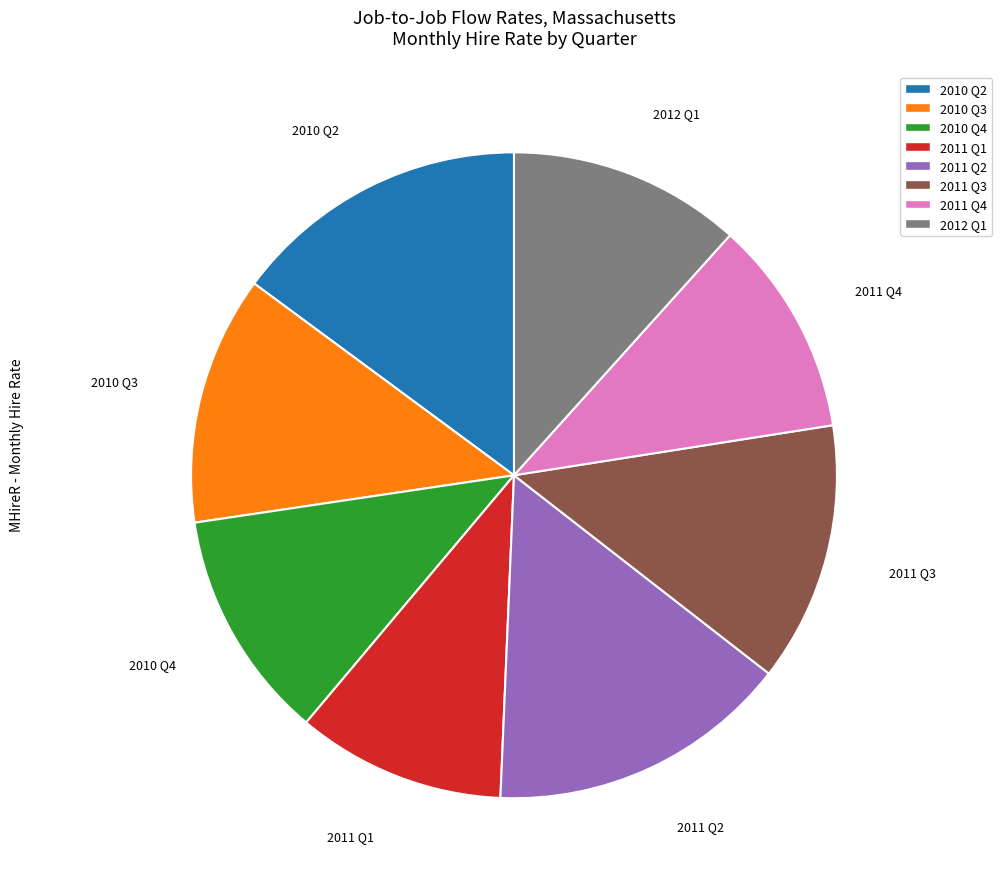

True or false: 2011 Q1 accounts for 22% of the total.

False